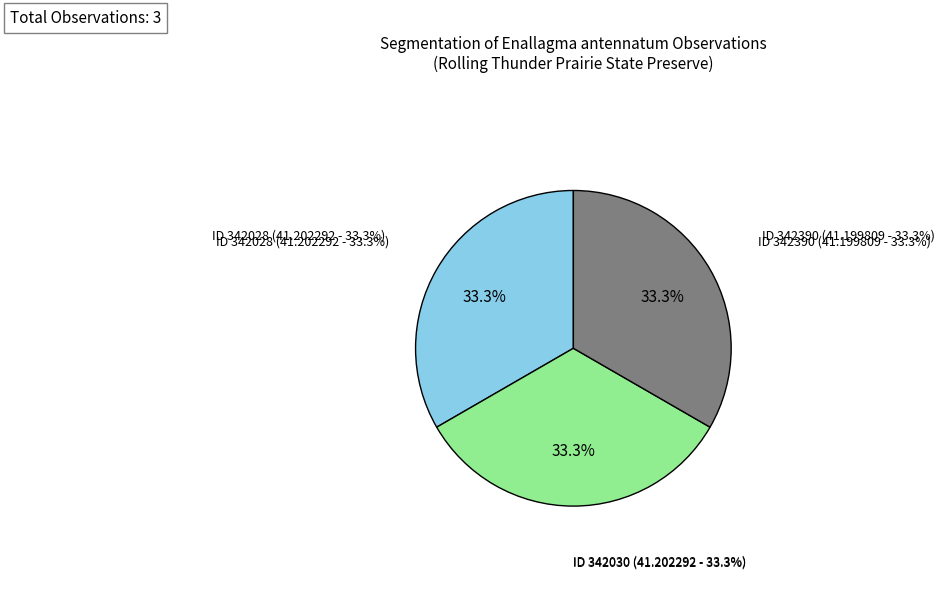

Which slice is the smallest?

342390